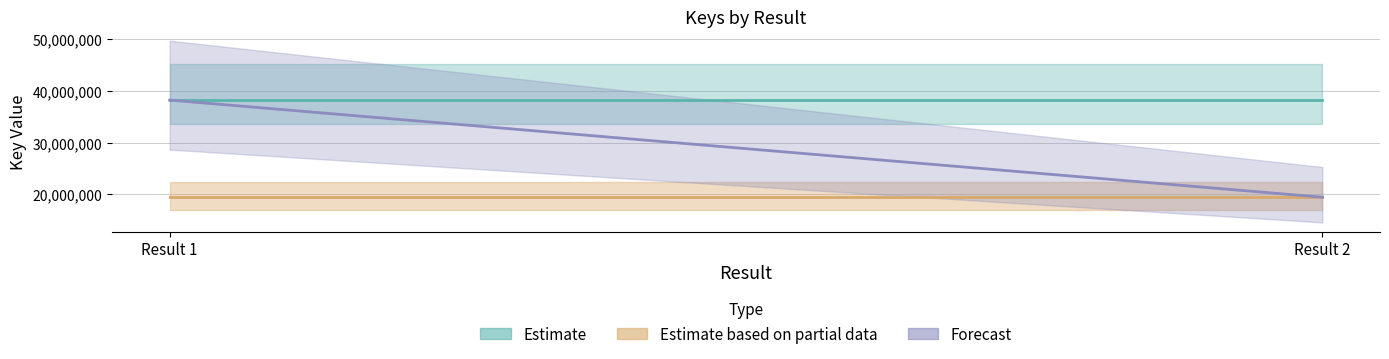

At which label does Estimate based on partial data reach its peak?

Result 1